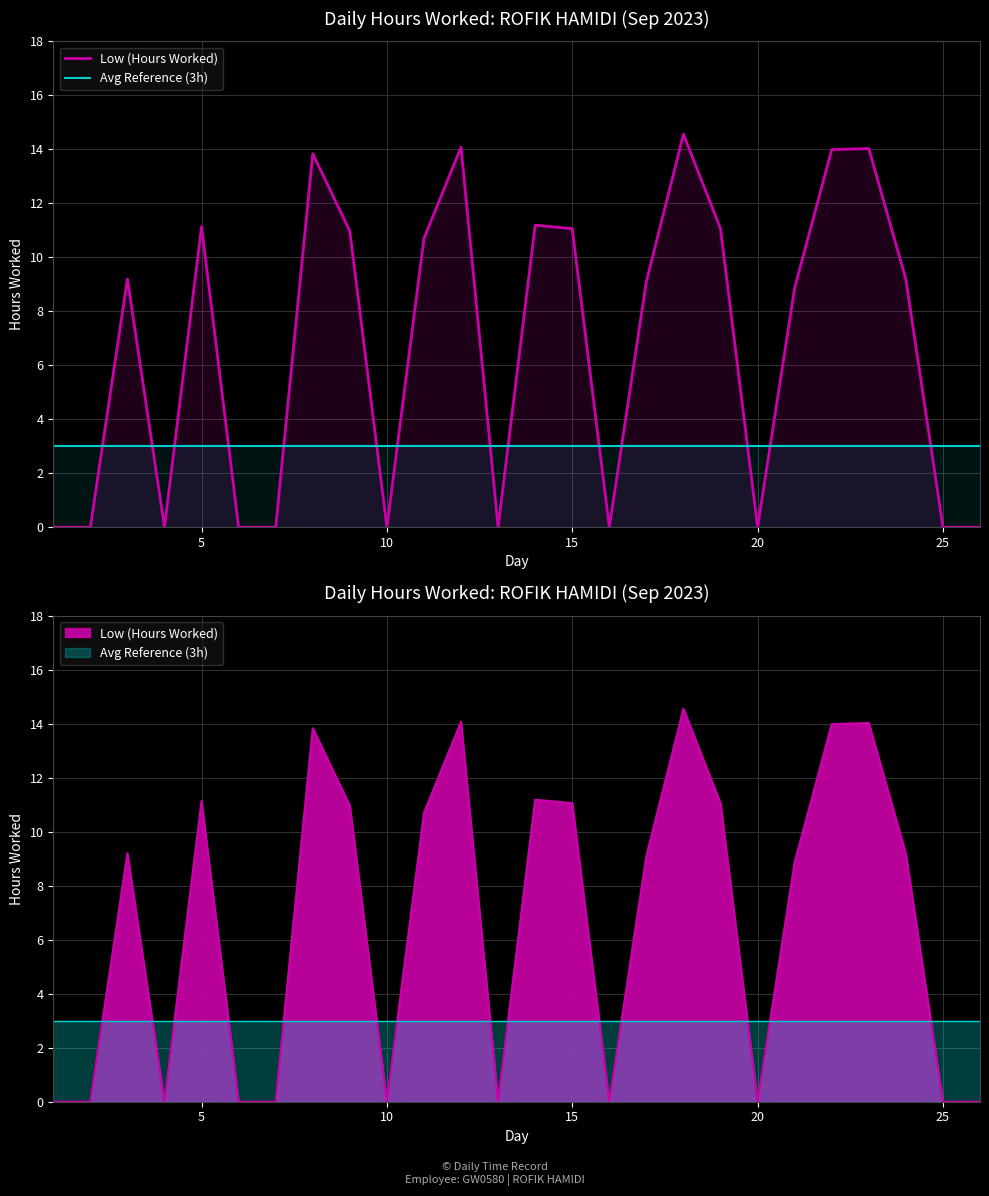

How many interior local peaks does the Low (Hours Worked) series have?

7